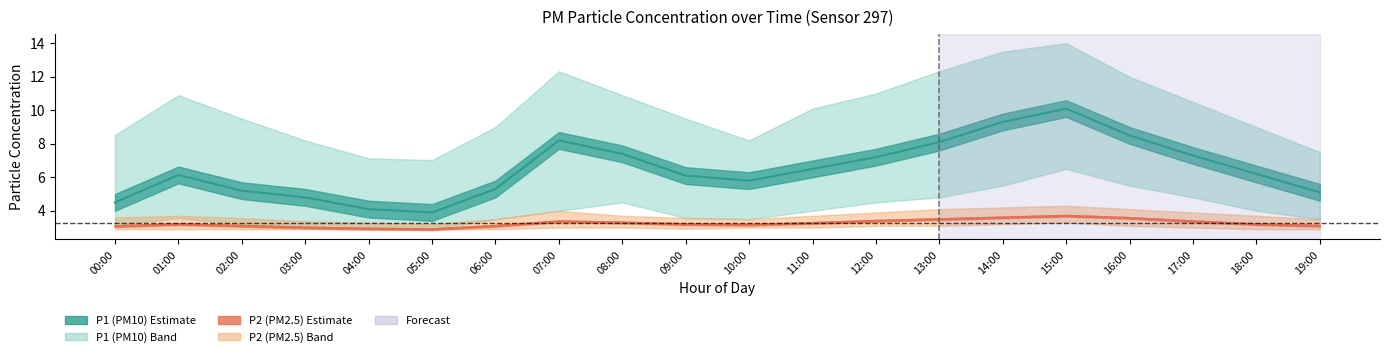

At which category is the sum across all series the highest?

15:00